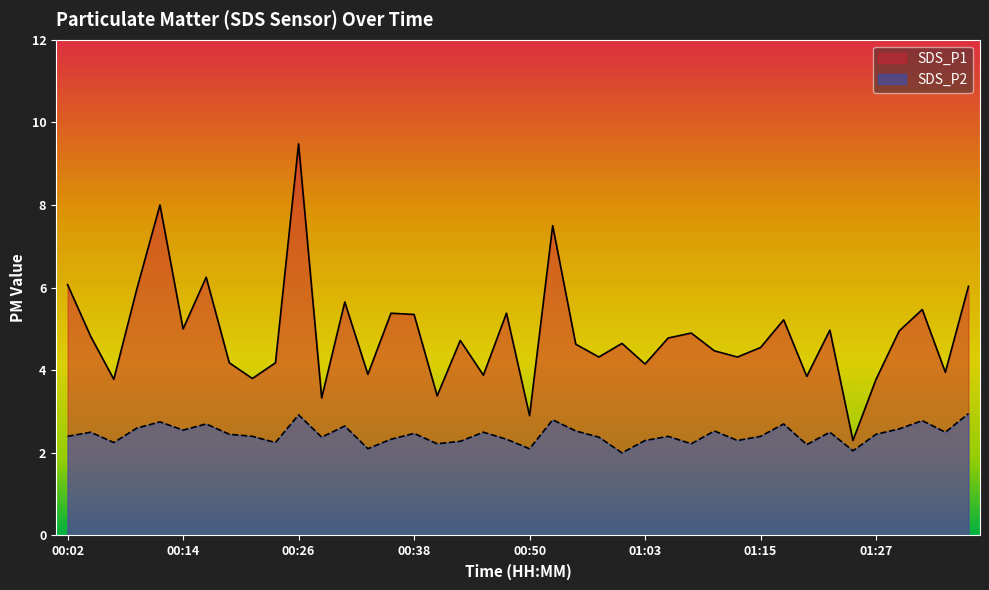

Reading left to right, transcribe all the data shown in this chart.

SDS_P1: 00:02=6.1	00:04=4.8	00:06=3.8	00:09=6.0	00:11=8.0	00:14=5.0	00:16=6.2	00:19=4.2	00:21=3.8	00:24=4.2	00:26=9.5	00:28=3.3	00:31=5.7	00:33=3.9	00:36=5.4	00:38=5.3	00:41=3.4	00:43=4.7	00:46=3.9	00:48=5.4	00:50=2.9	00:53=7.5	00:55=4.6	00:58=4.3	01:00=4.7	01:03=4.2	01:05=4.8	01:08=4.9	01:10=4.5	01:12=4.3	01:15=4.5	01:17=5.2	01:20=3.9	01:22=5.0	01:25=2.3	01:27=3.8	01:30=5.0	01:32=5.5	01:34=4.0	01:37=6.0
SDS_P2: 00:02=2.4	00:04=2.5	00:06=2.2	00:09=2.6	00:11=2.8	00:14=2.5	00:16=2.7	00:19=2.5	00:21=2.4	00:24=2.2	00:26=2.9	00:28=2.4	00:31=2.6	00:33=2.1	00:36=2.3	00:38=2.5	00:41=2.2	00:43=2.3	00:46=2.5	00:48=2.3	00:50=2.1	00:53=2.8	00:55=2.5	00:58=2.4	01:00=2.0	01:03=2.3	01:05=2.4	01:08=2.2	01:10=2.5	01:12=2.3	01:15=2.4	01:17=2.7	01:20=2.2	01:22=2.5	01:25=2.0	01:27=2.5	01:30=2.6	01:32=2.8	01:34=2.5	01:37=3.0